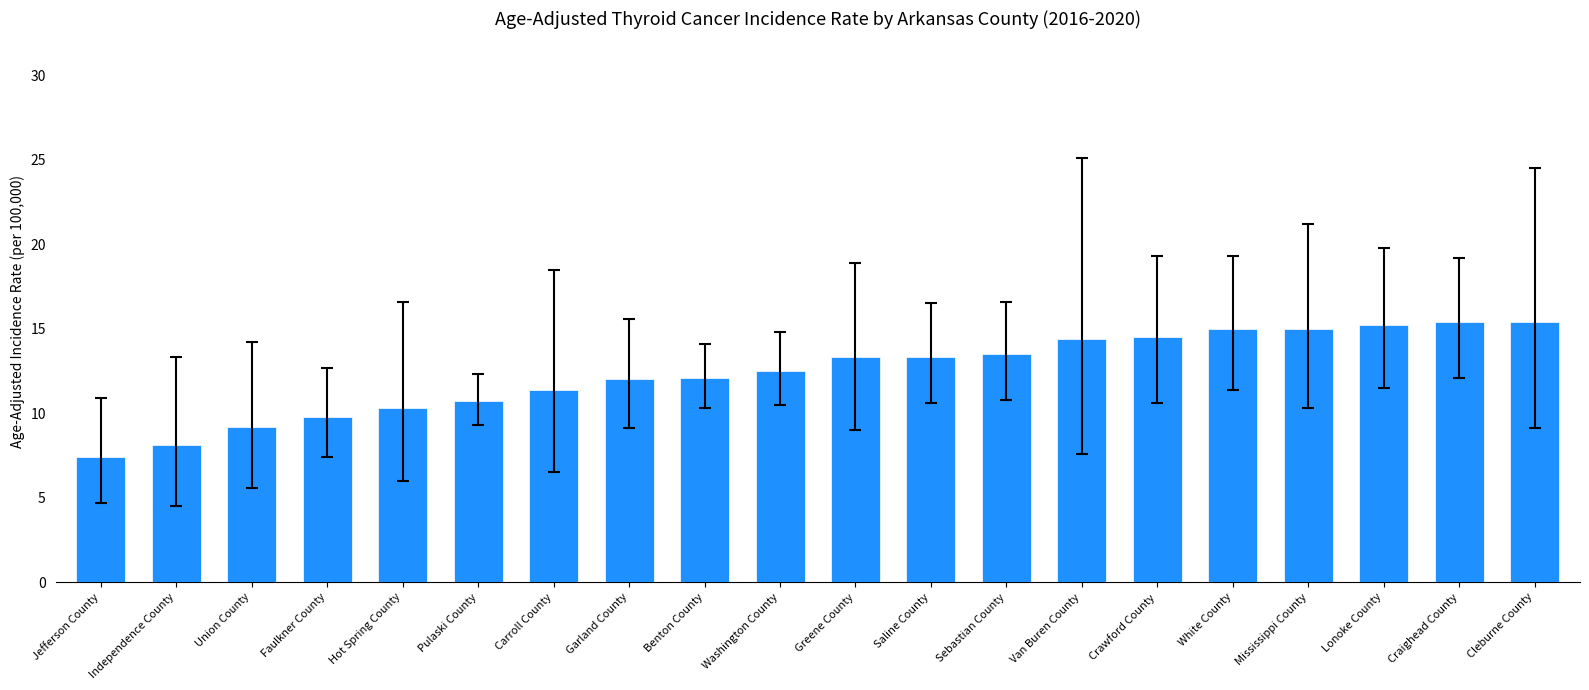

What is the label of the 11th bar from the right?

Washington County